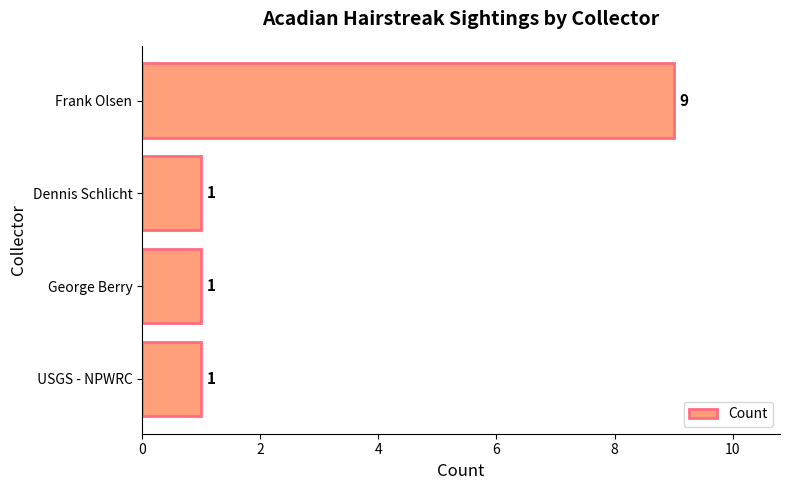

How many values are between 1 and 9?

4